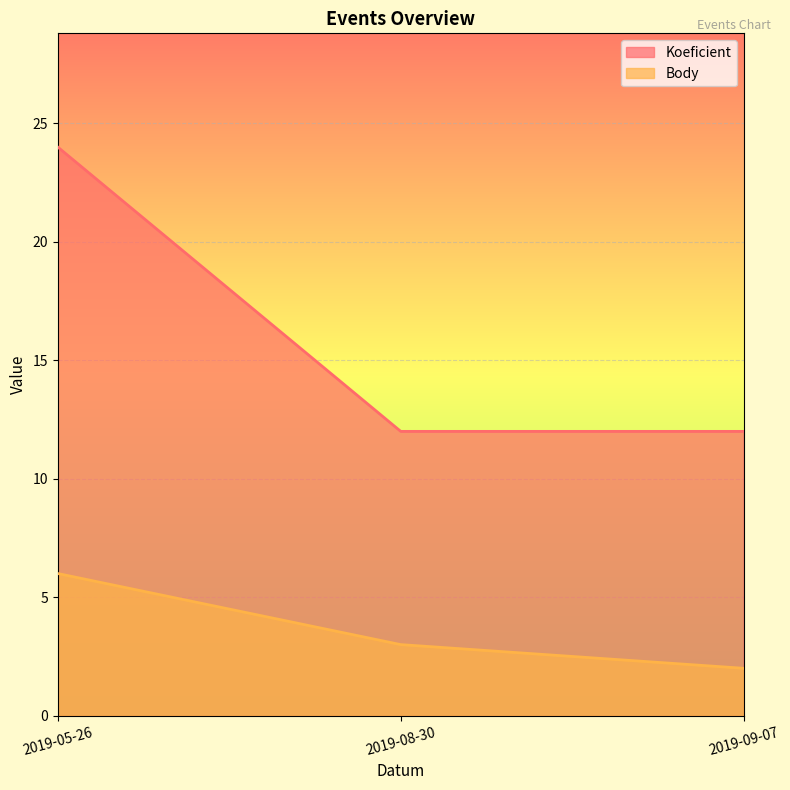

What is the label of the 1st point from the left?

2019-05-26